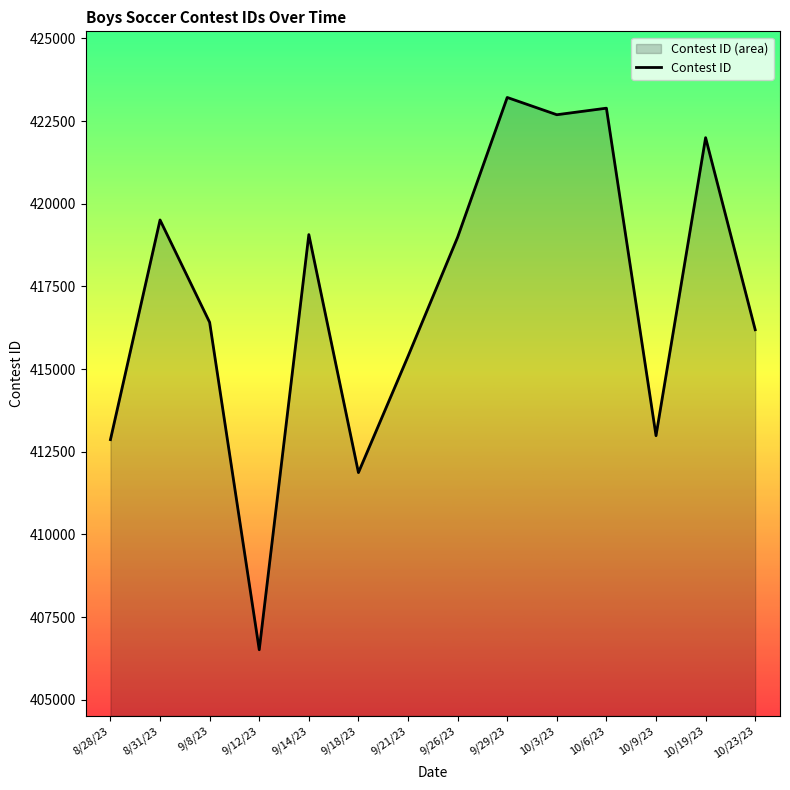

What is the label of the 14th point from the left?

10/23/23